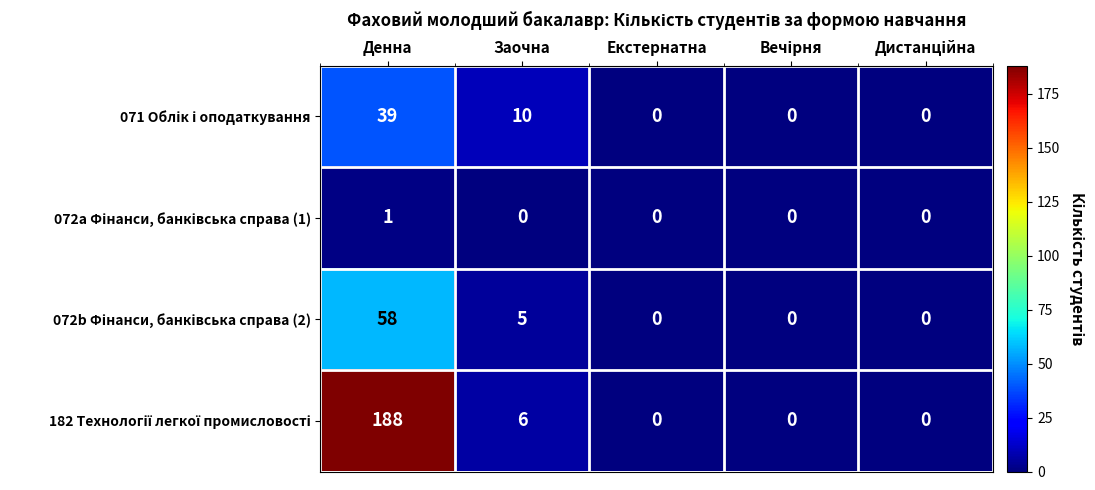

At which category does the chart reach its peak across all series?

Денна